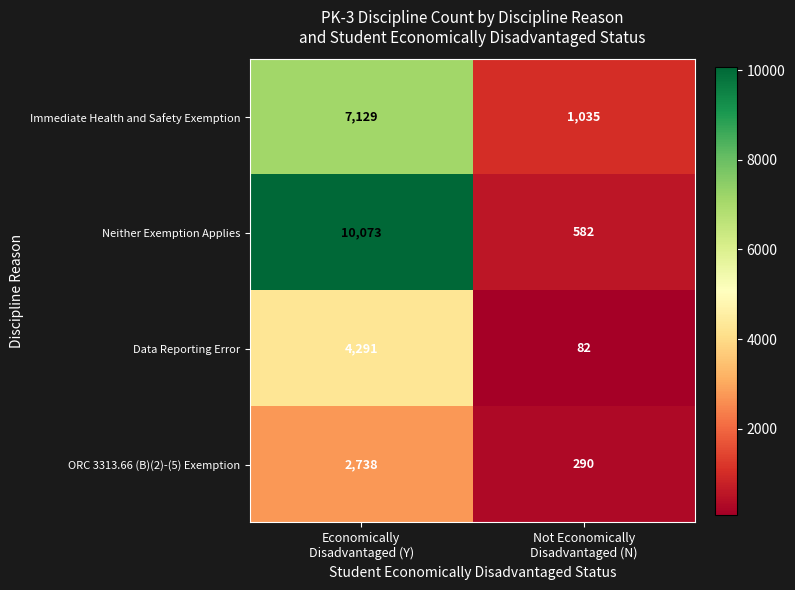

Rank the series by their average value, from lowest to highest.

ORC 3313.66 (B)(2)-(5) Exemption, Data Reporting Error, Immediate Health and Safety Exemption, Neither Exemption Applies